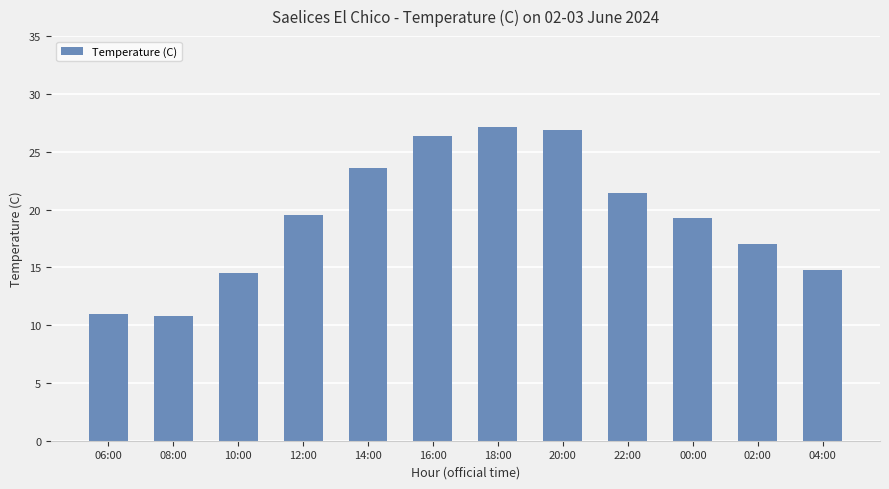

How many bars are there in total?

12